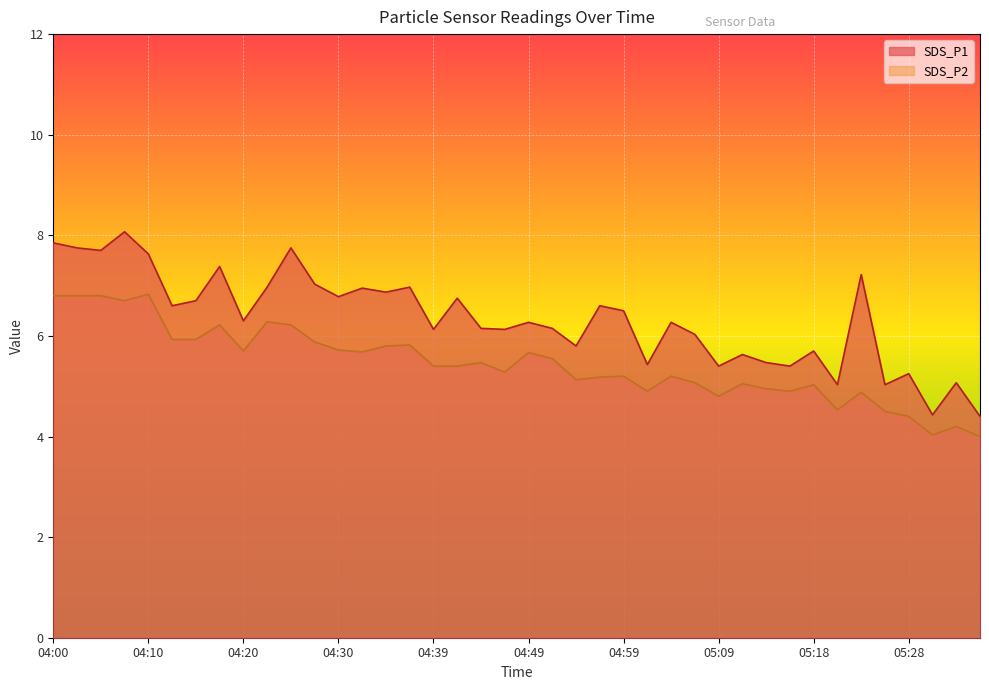

List the series in order of their peak value, highest first.

SDS_P1, SDS_P2